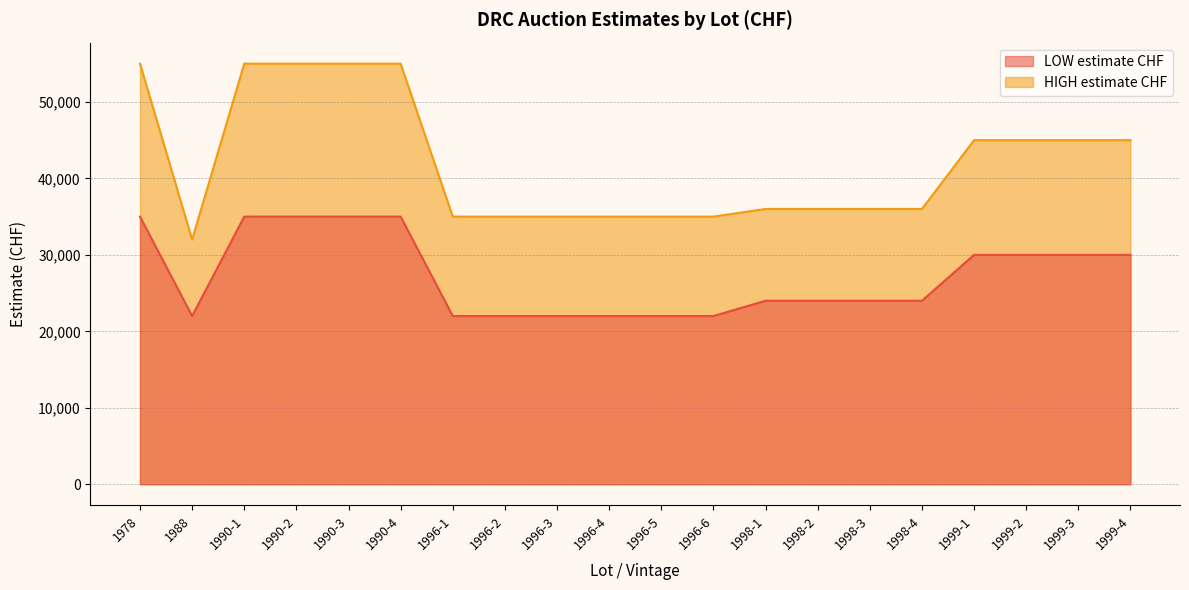

True or false: HIGH estimate CHF and LOW estimate CHF cross at least once.

False